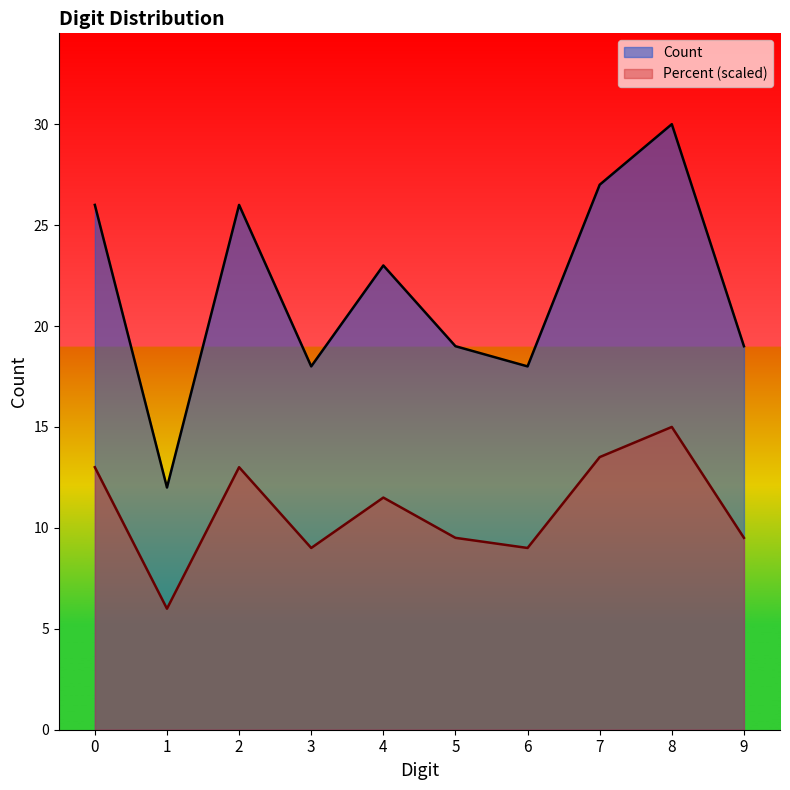

How many interior local peaks does the Count series have?

3